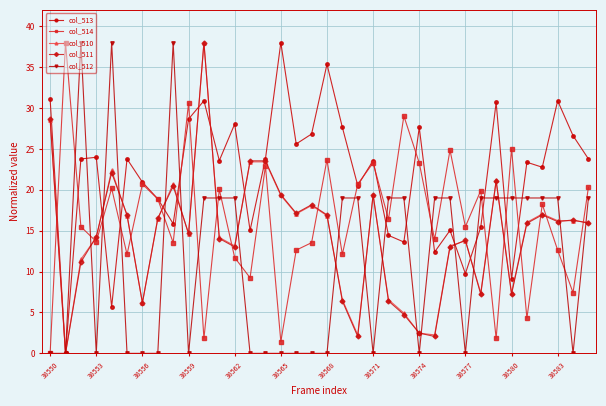

Which series has the largest total across all categories?

col_513